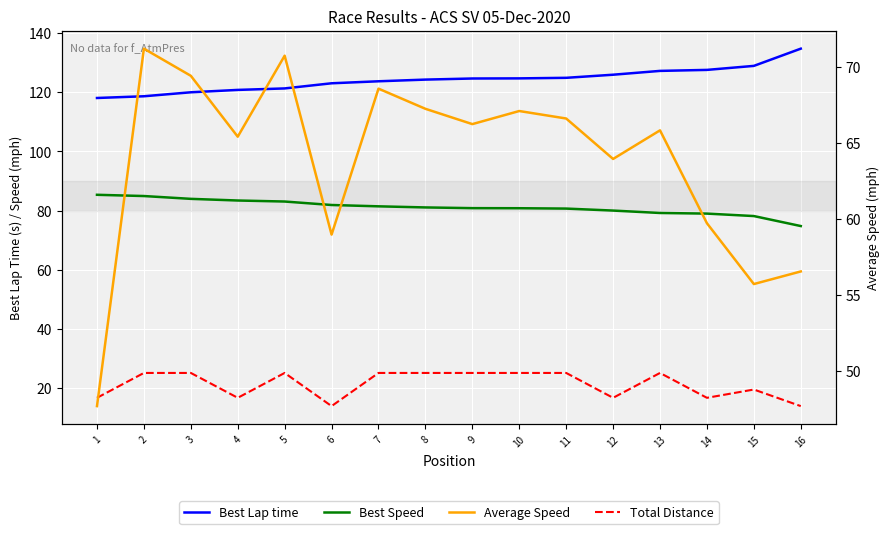

What is the difference between the maximum and minimum values in the Average Speed series?

23.6